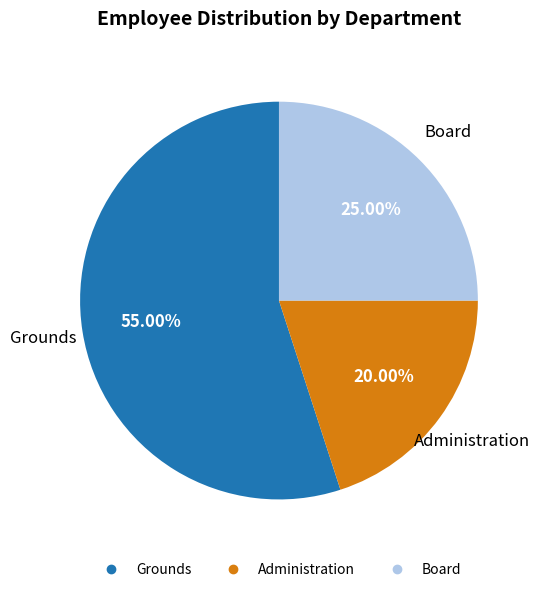

What percentage is NOT represented by Grounds?

45.0%